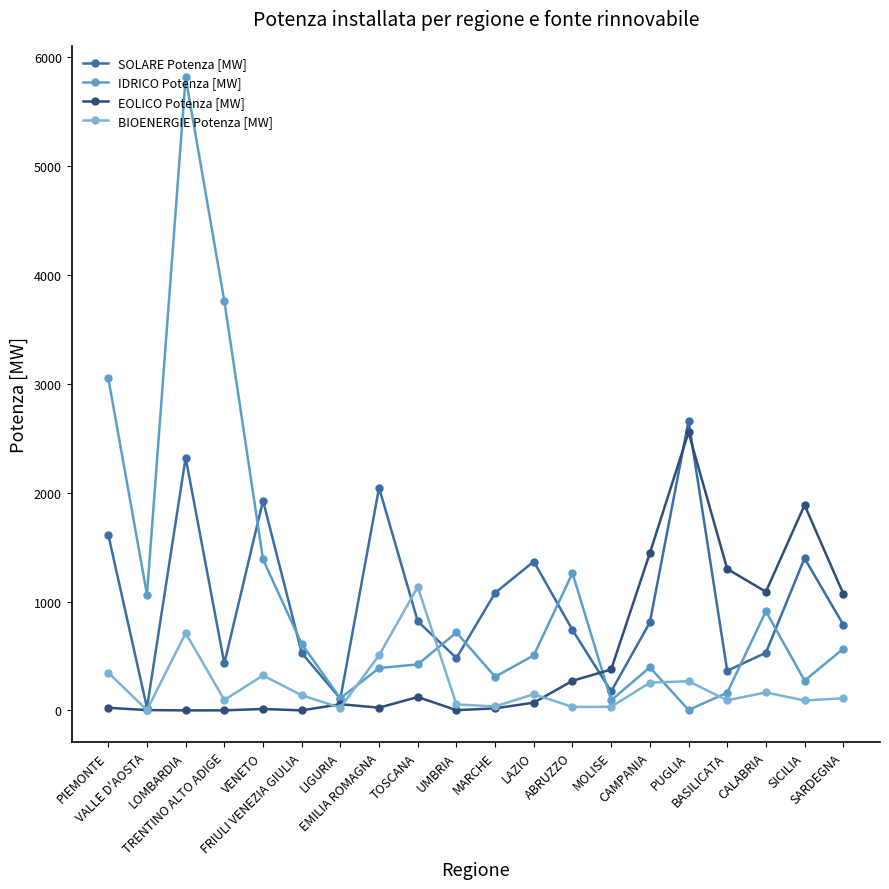

Which category has the lowest value in the SOLARE Potenza [MW] series?

VALLE D'AOSTA